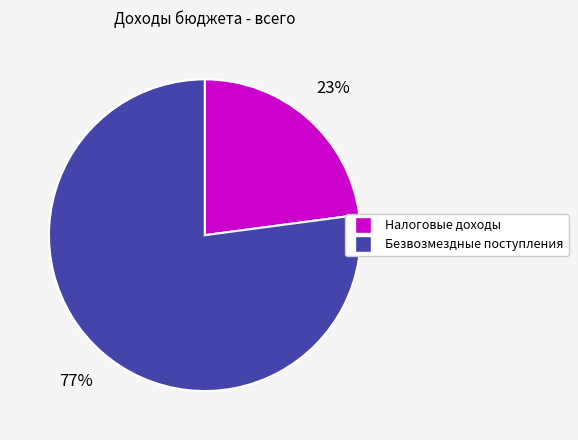

To the nearest percent, what is the difference between the largest and smallest slice percentages?

54%